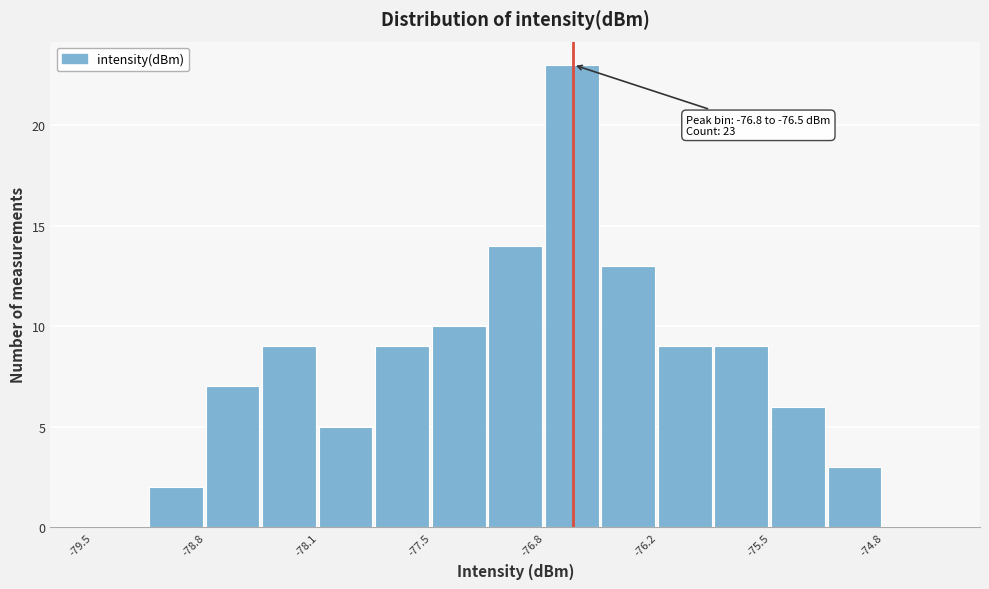

Read against the x-axis, roughly where is the centre of the tallest bar?

-76.7